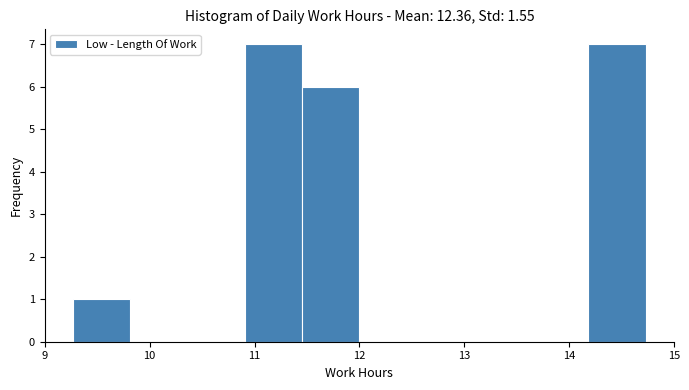

What is the height of the bar covering 11.5 to 12.0 on the x-axis? Neither the bar edges nor the heights are printed on the chart, so give them approximately, as read against the axes.

6